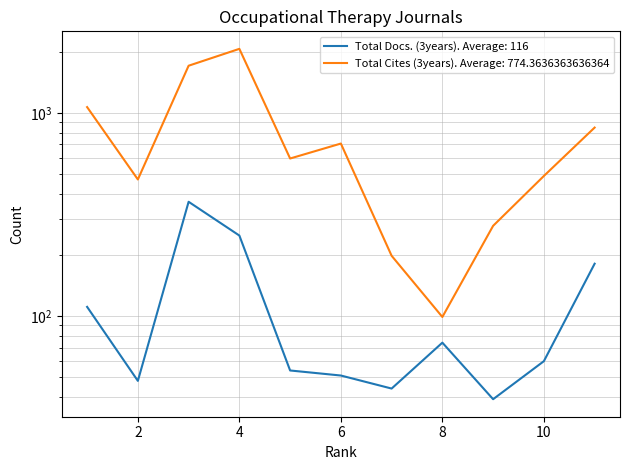

At which label is Total Cites (3years) closest to 1081?

1